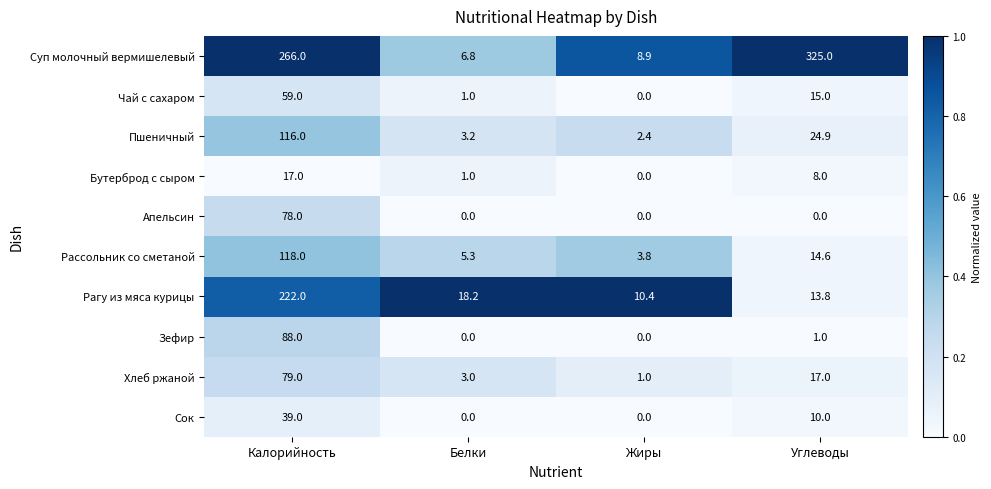

Which series changed the most between Калорийность and Углеводы?

Рагу из мяса курицы